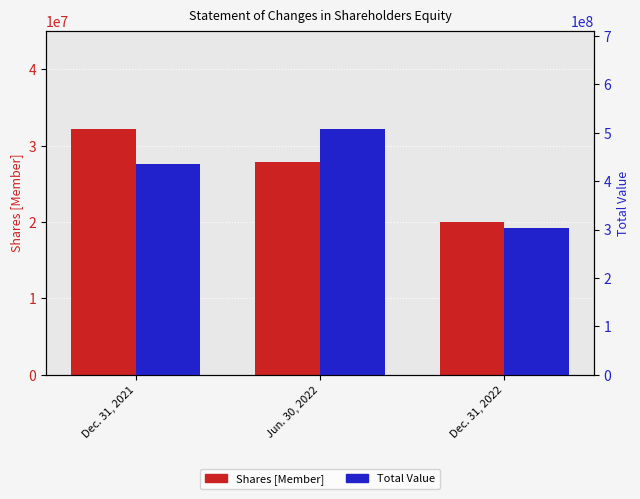

Reading left to right, transcribe all the data shown in this chart.

Shares [Member]: 32200000	27900000	20000000
Total: 434588053	507933642	303570293